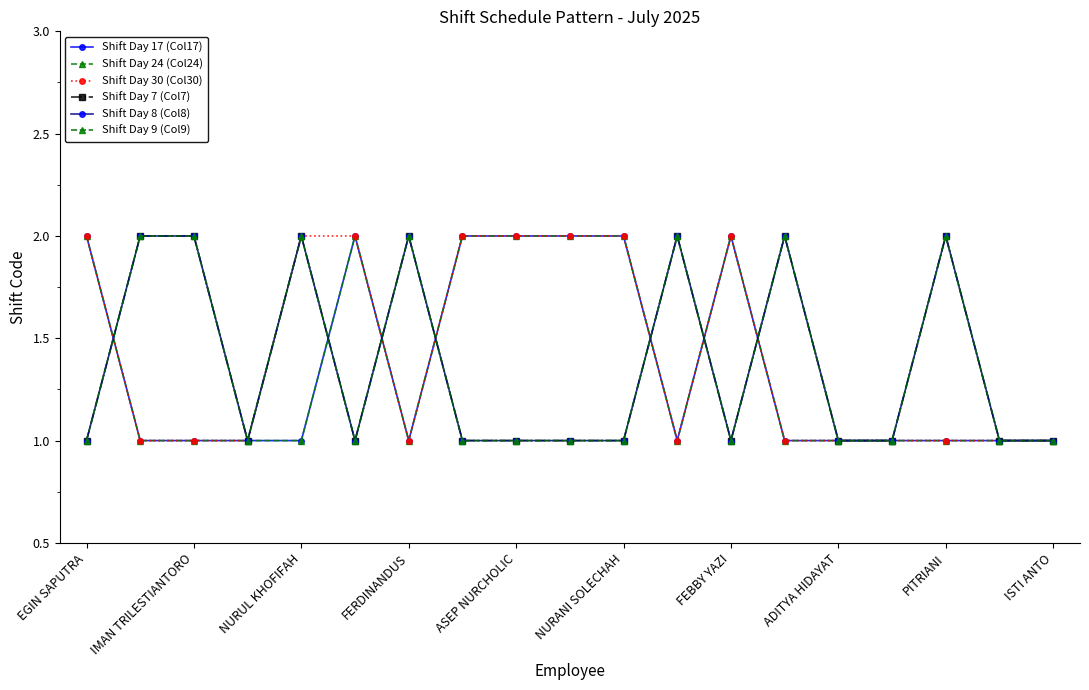

Which category has the highest value across all series?

EGIN SAPUTRA